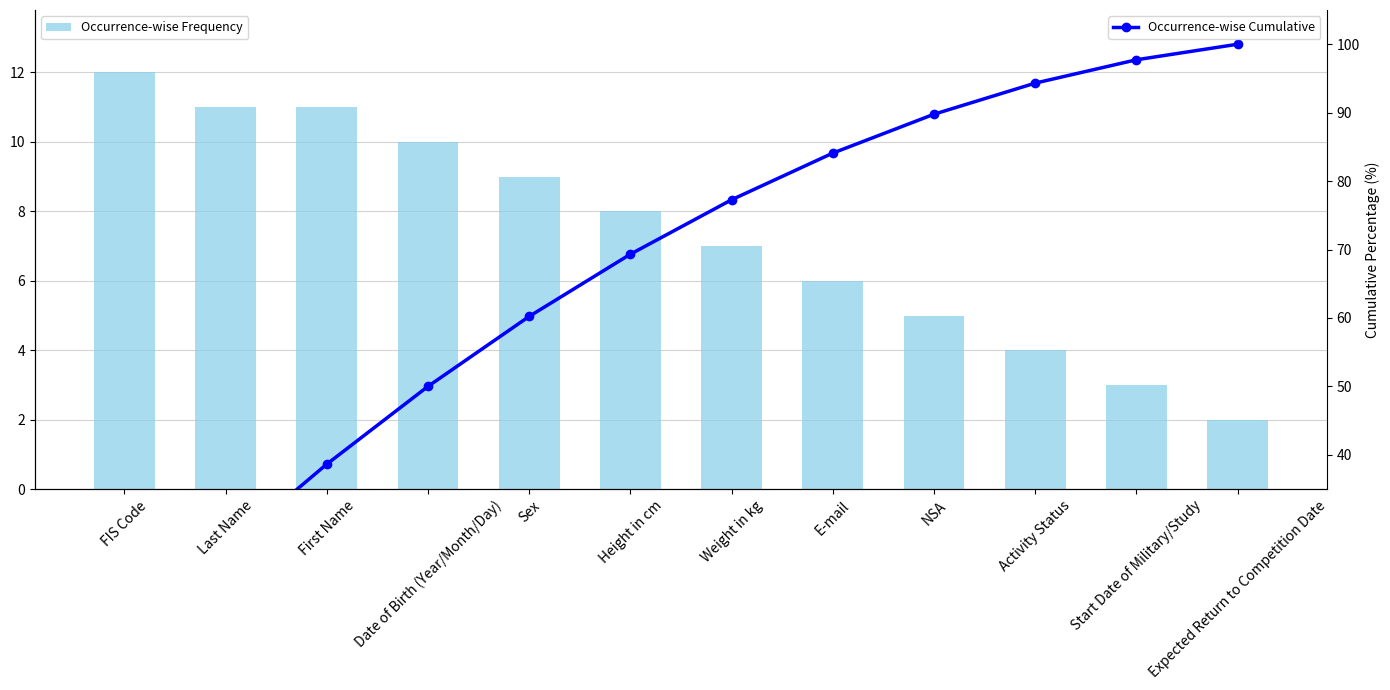

At which category is the sum across all series the highest?

Expected Return to Competition Date